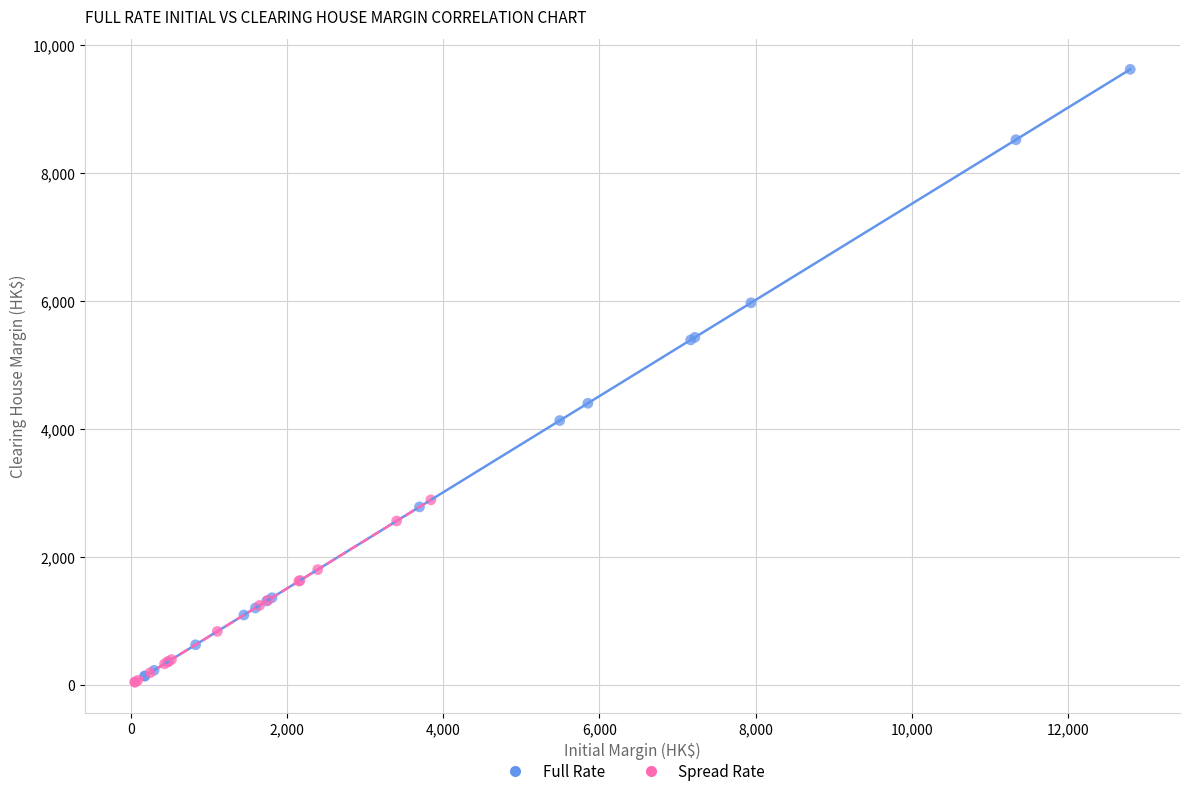

Which series has the largest Y range (max minus min)?

Full Rate